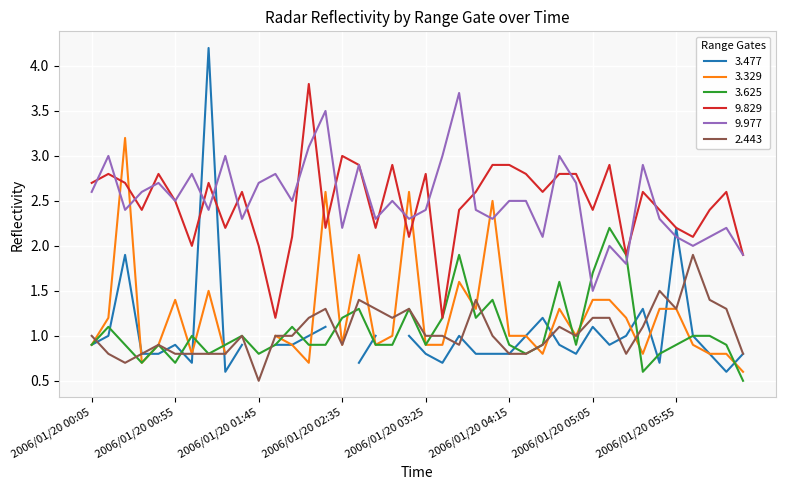

True or false: 9.829 has more than 2 interior local peaks.

True